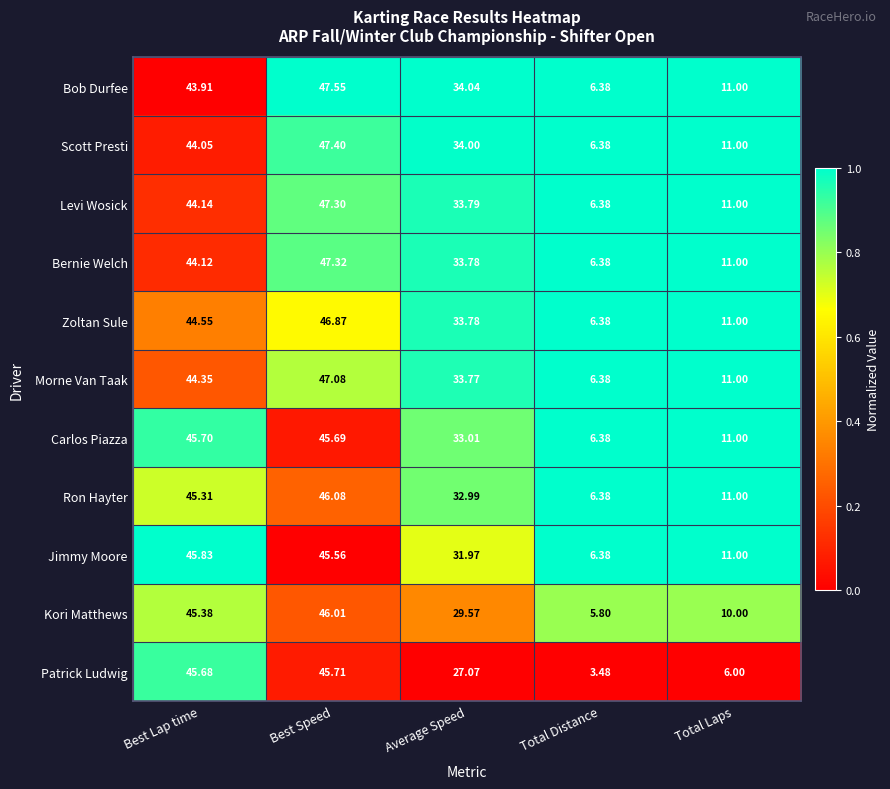

How many distinct data groups are displayed?

11